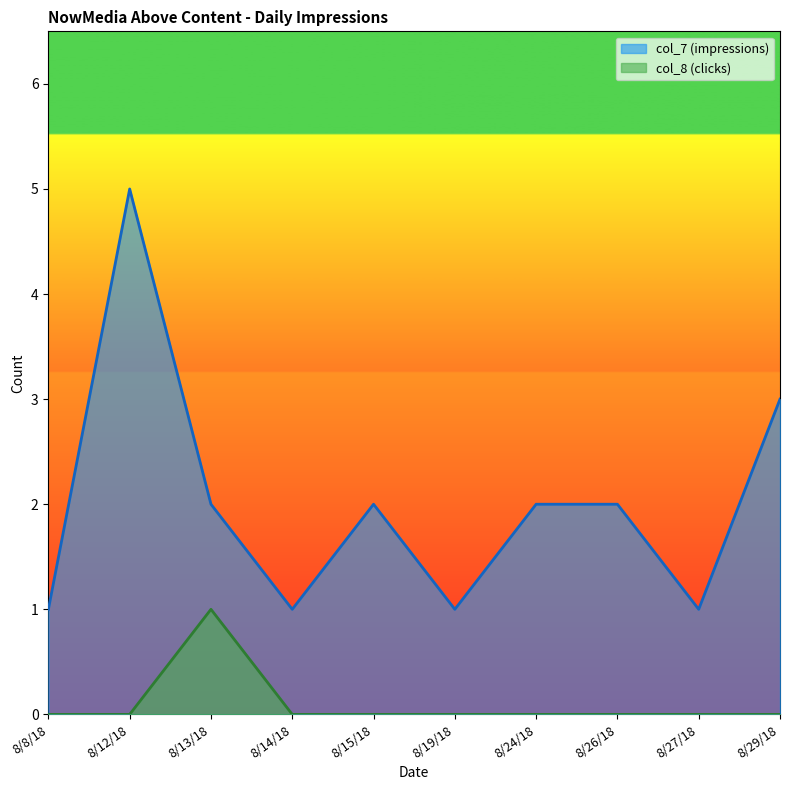

Which series has the largest range (max minus min)?

col_7 (impressions)